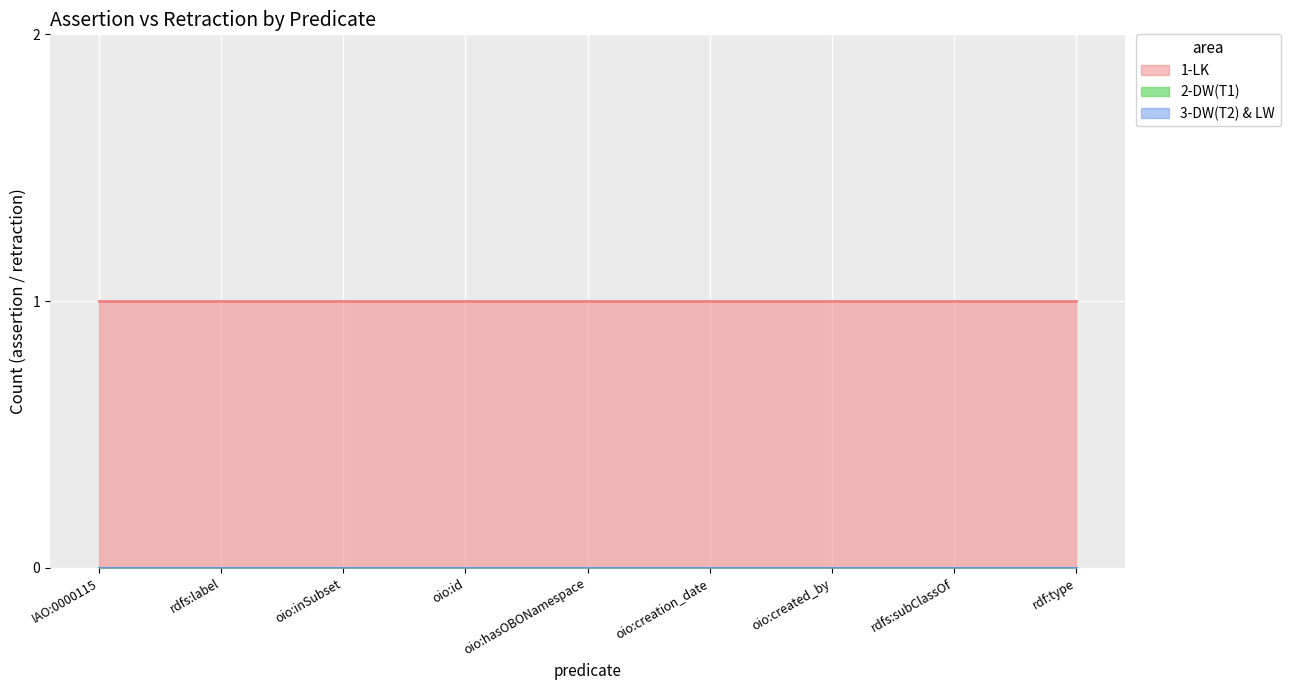

True or false: 2-DW(T1) has a value of 0 at DOID:0050929 - oio:inSubset.

True